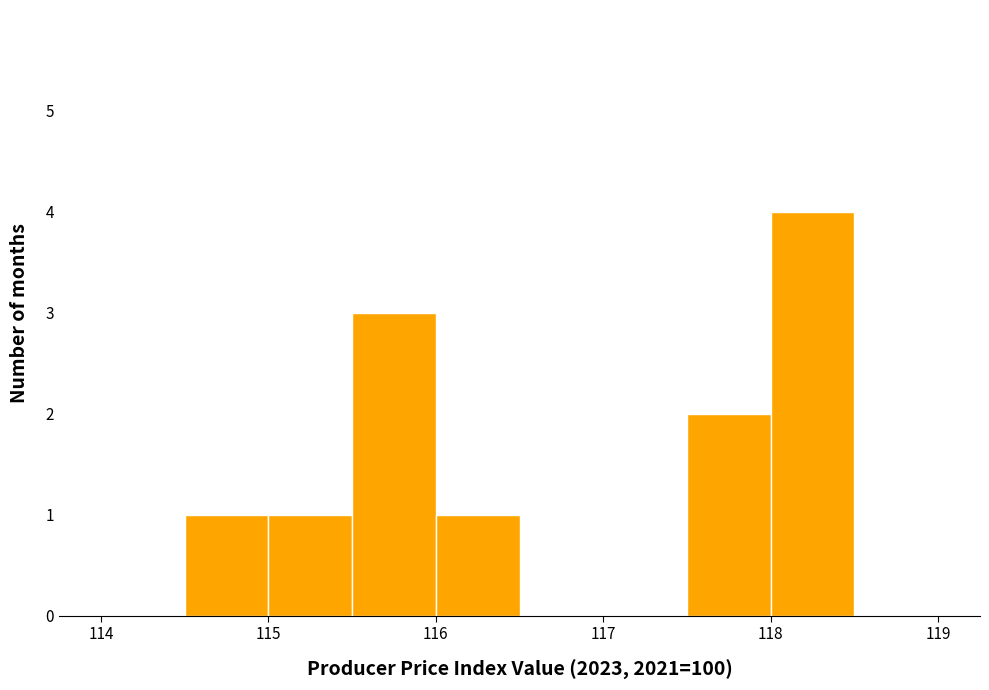

How tall is the bar that spans 114.5 to 115.0 on the x-axis? The values are not printed on the chart, so give them approximately, as read against the axis.

1